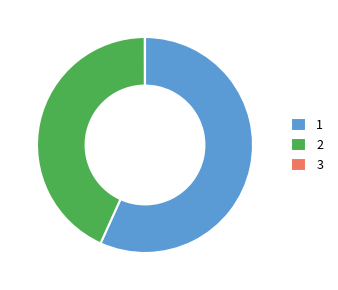

Does 2 represent more than half of the total?

No